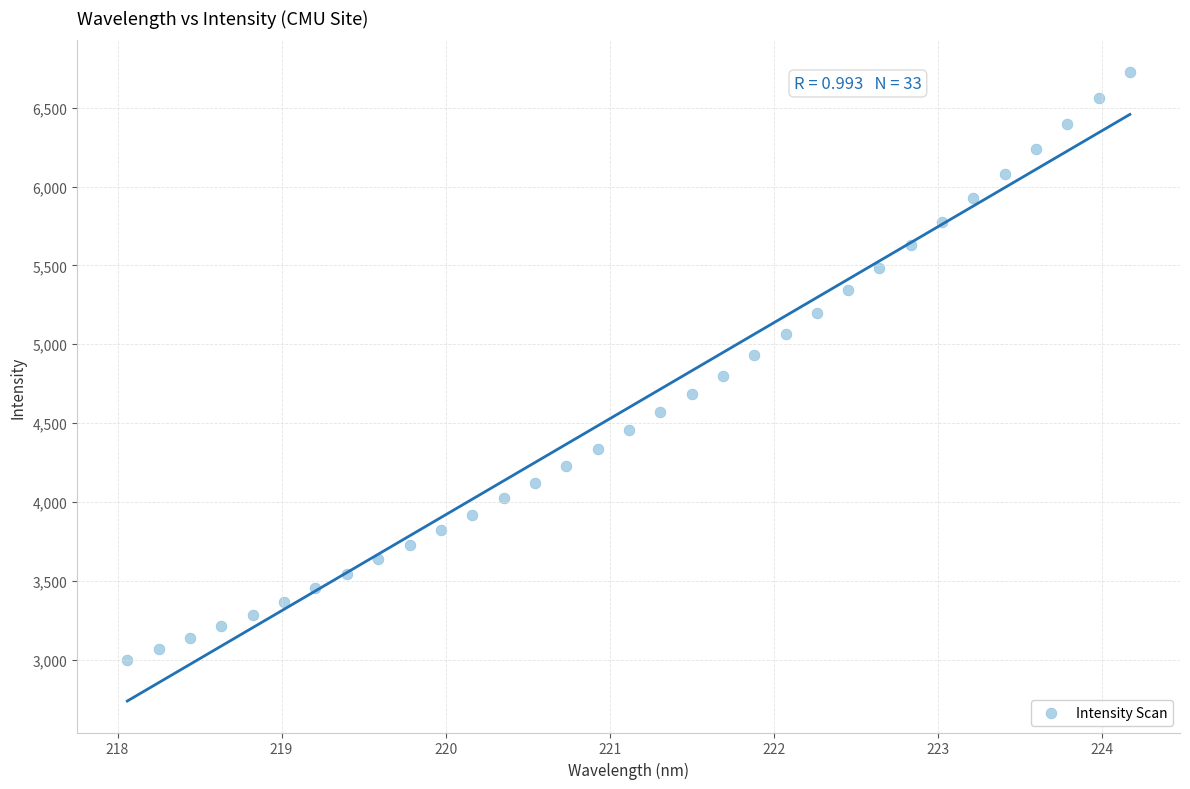

What is the range of X values (max minus min)?

6.1